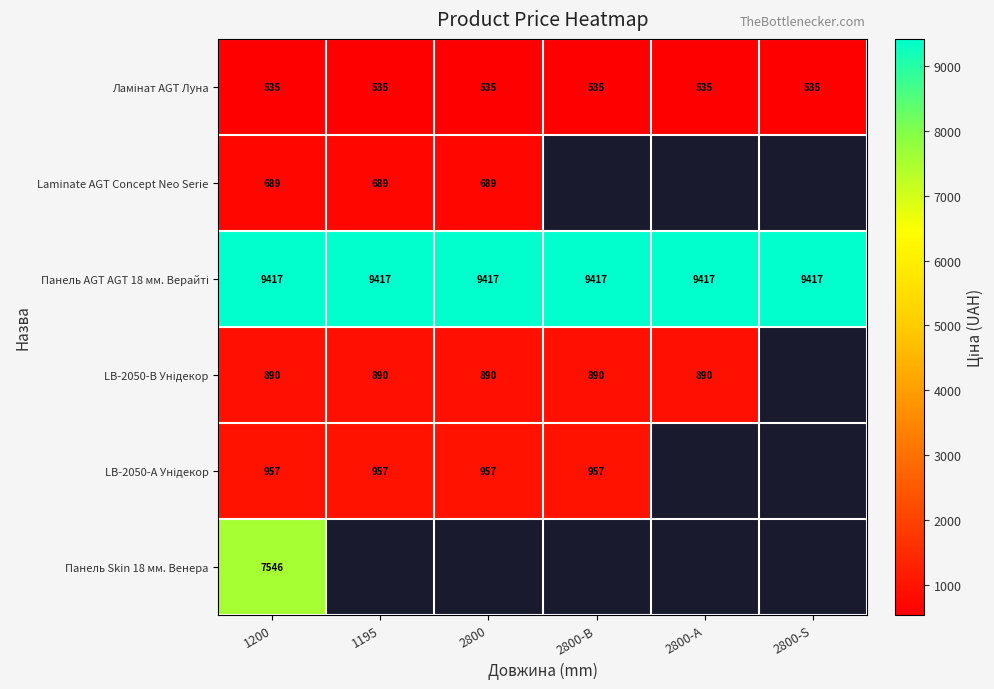

Is it true that Панель Skin 18 мм. Венера equals 0.0 at 2800-А?

True